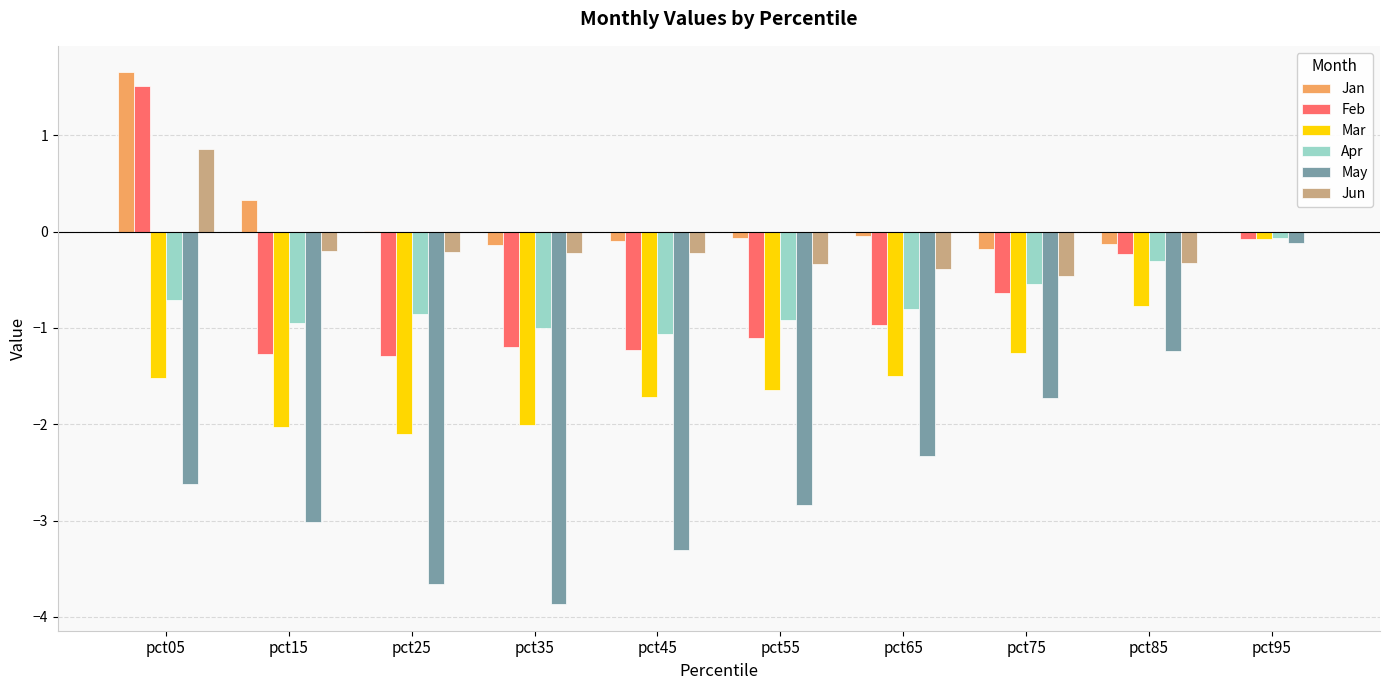

True or false: May has a value of -3.9 at pct35.

True